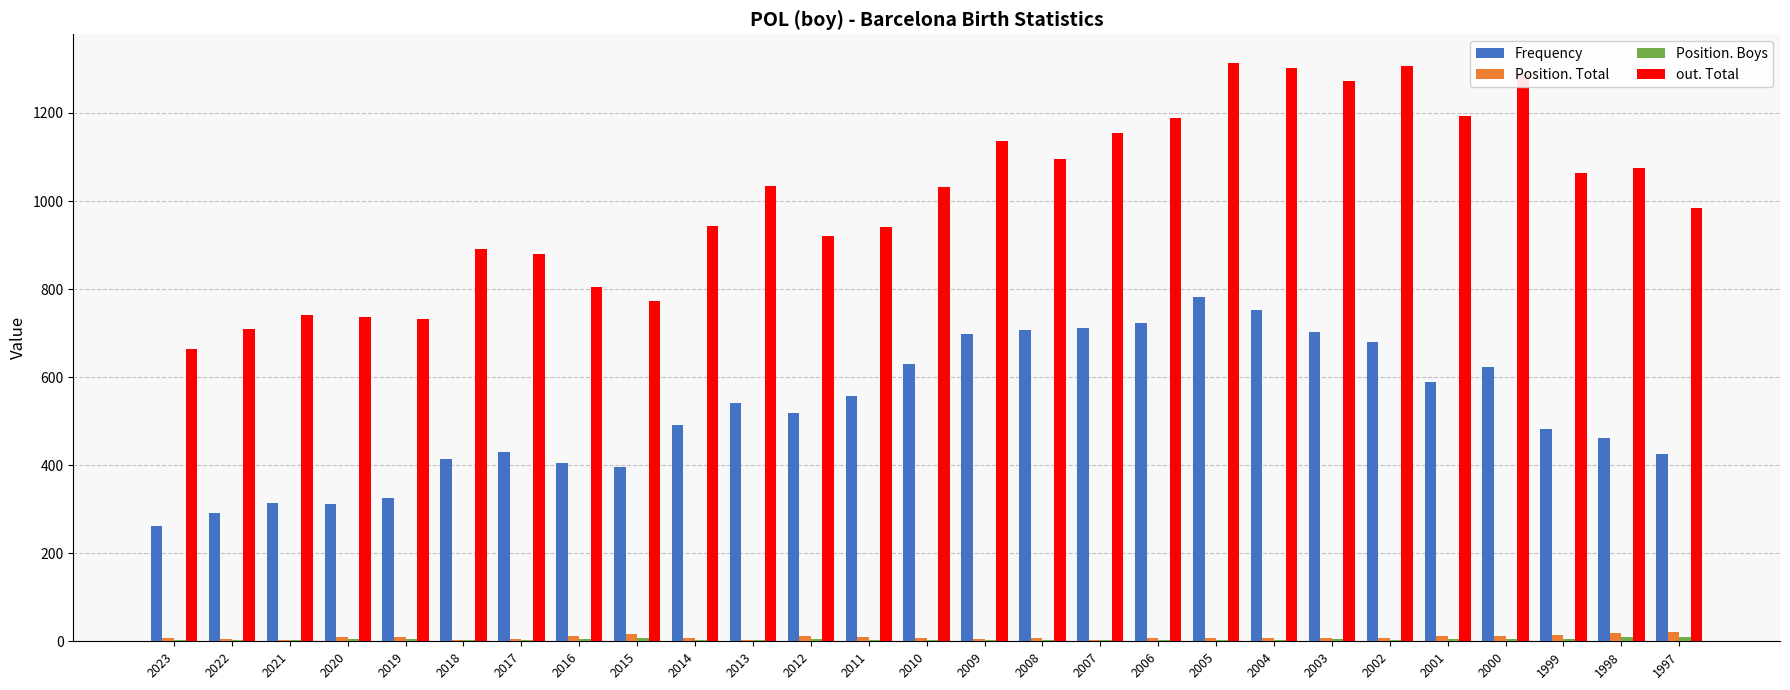

The Frequency series shows 429 at 2017. True or false?

True